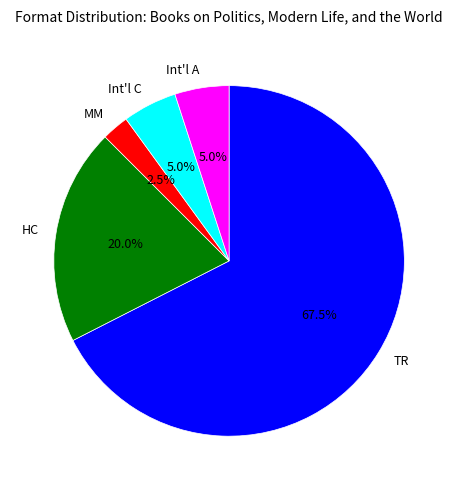

Which category accounts for the majority?

TR